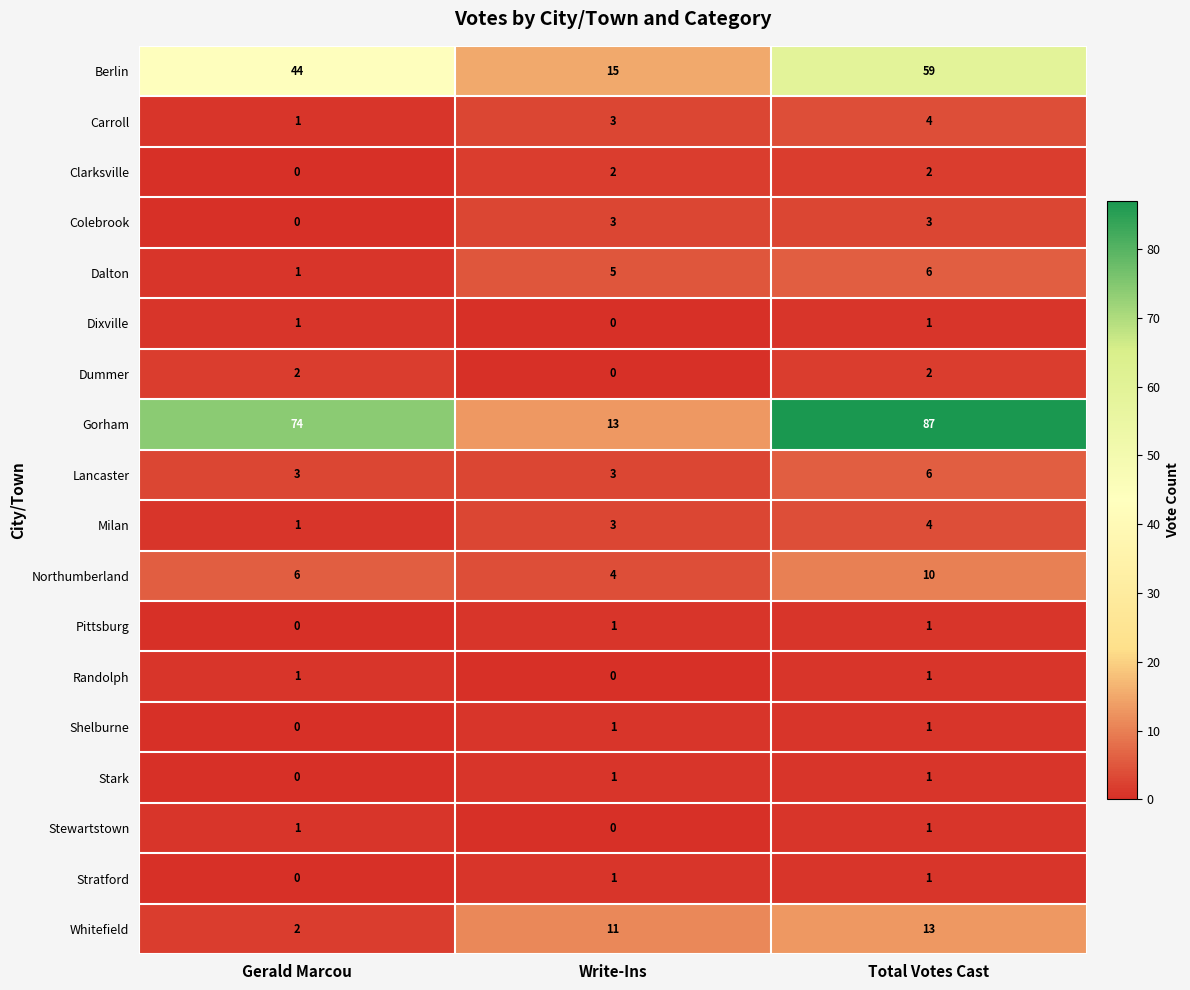

What is the difference between the Milan values at Total Votes Cast and Gerald Marcou?

3